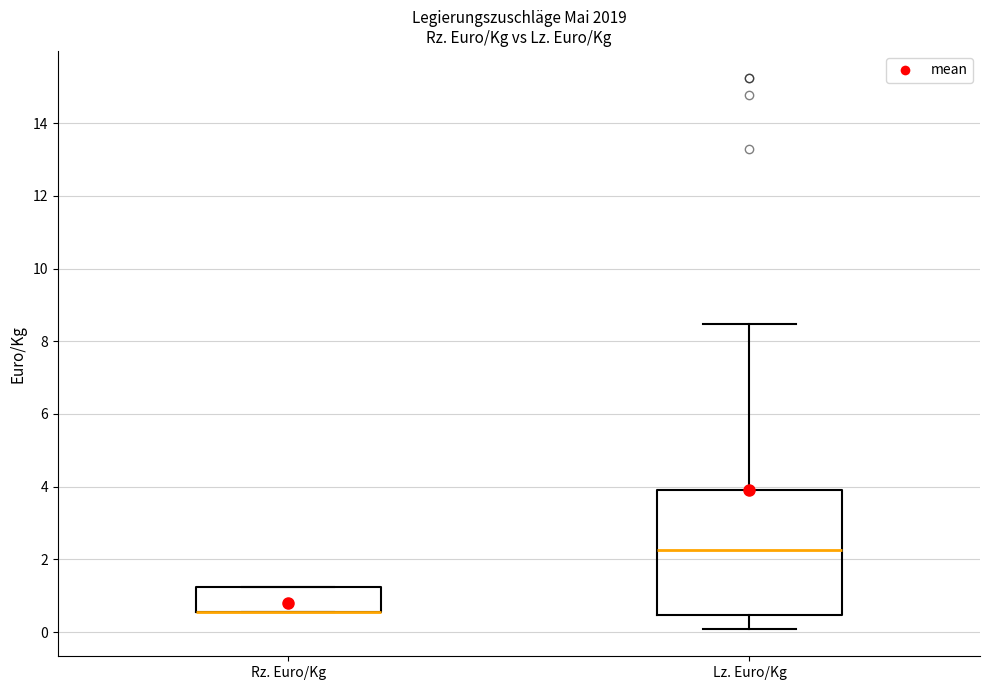

Reading left to right, read every box against the y-axis: the position of its median line, the range the box covers, and the ends of its whiskers. The values are not printed on the chart, so give them approximately, as read against the axis.

Rz. Euro/Kg: median 0.6 (drawn on the box's lower edge), box 0.6 to 1.2, whiskers 0.6 to 1.2
Lz. Euro/Kg: median 2.2, box 0.4 to 4.0, whiskers 0.0 to 8.4